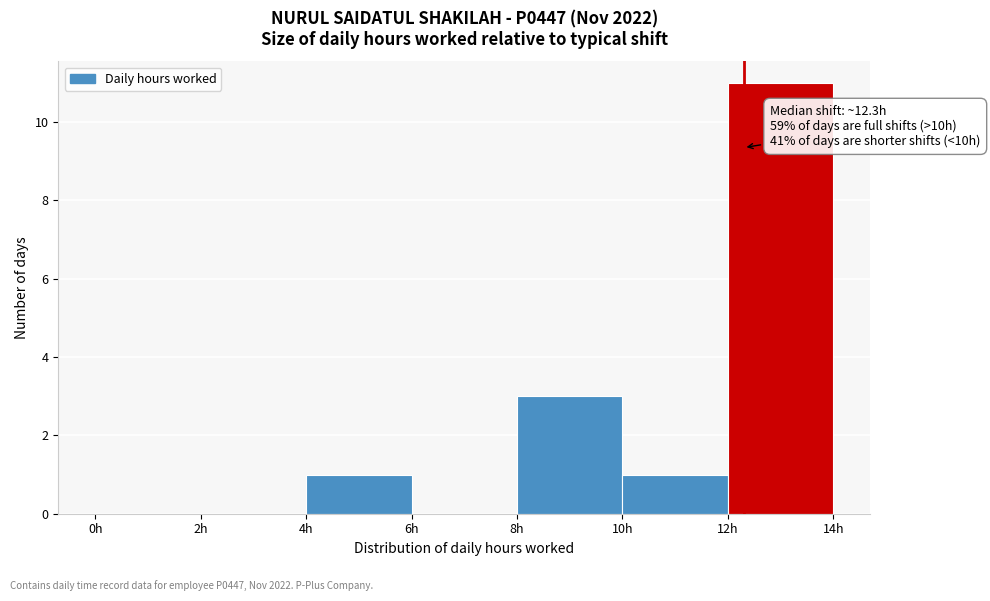

Over which range of the x-axis is the bar tallest?

12 to 14